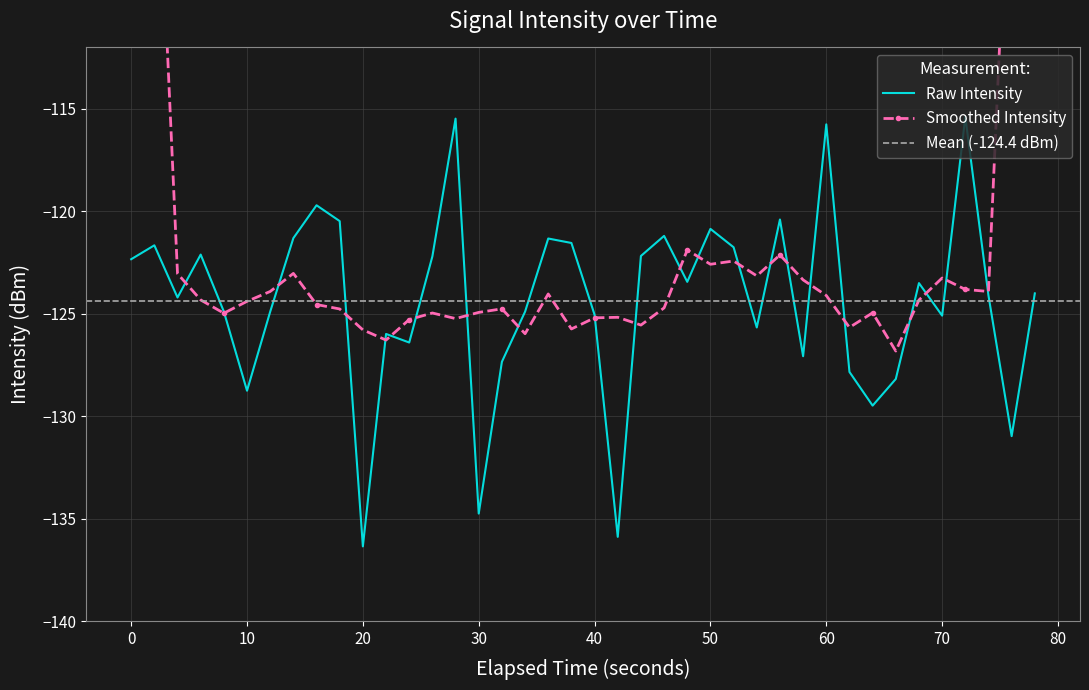

What is the minimum value for Raw Intensity?

-136.4